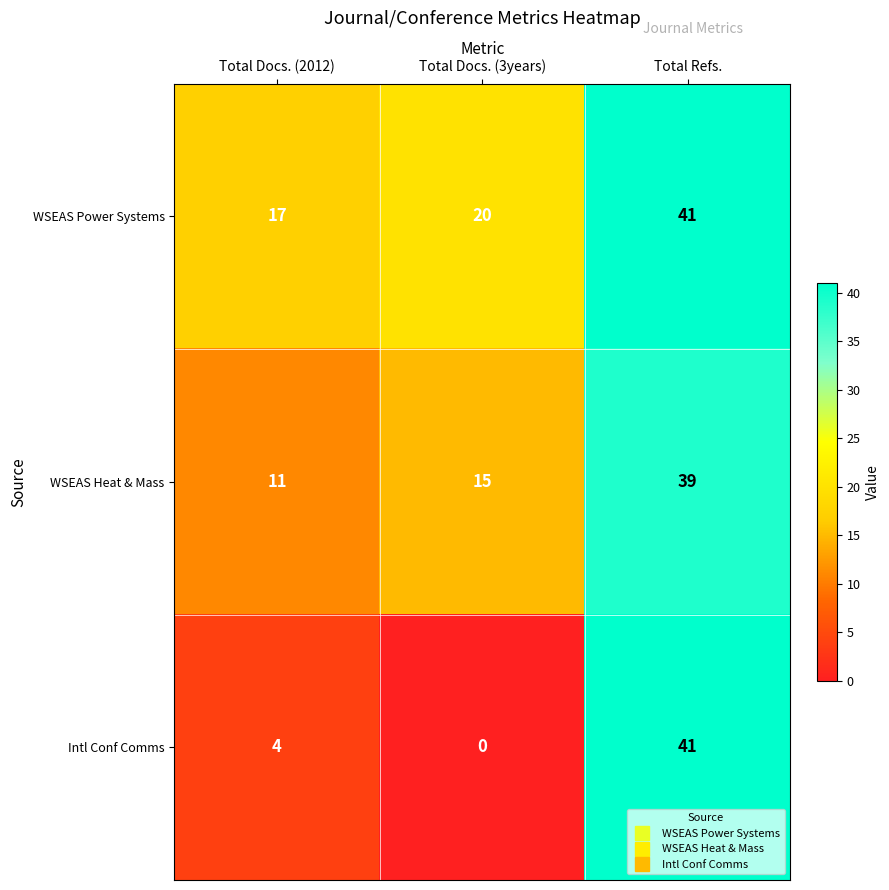

What is the spread (max minus min) of values at Total Refs.?

2